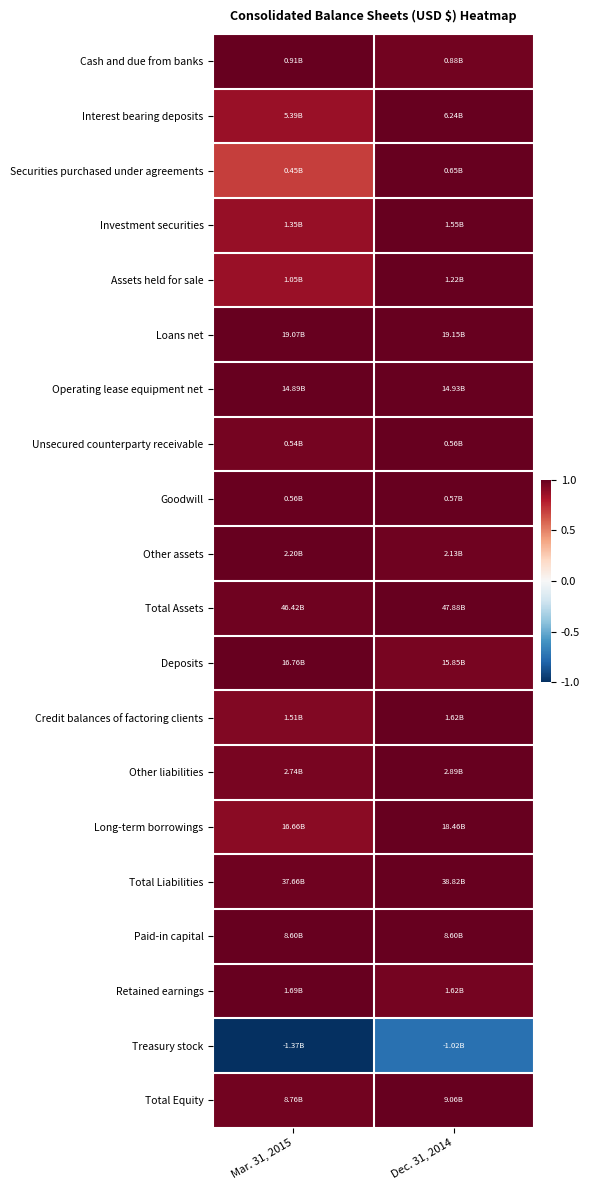

Reading left to right, transcribe all the data shown in this chart.

Cash and due from banks: Mar. 31, 2015=1.0	Dec. 31, 2014=1.0
Interest bearing deposits: Mar. 31, 2015=0.9	Dec. 31, 2014=1.0
Securities purchased under agreements: Mar. 31, 2015=0.7	Dec. 31, 2014=1.0
Investment securities: Mar. 31, 2015=0.9	Dec. 31, 2014=1.0
Assets held for sale: Mar. 31, 2015=0.9	Dec. 31, 2014=1.0
Loans net: Mar. 31, 2015=1.0	Dec. 31, 2014=1.0
Operating lease equipment net: Mar. 31, 2015=1.0	Dec. 31, 2014=1.0
Unsecured counterparty receivable: Mar. 31, 2015=1.0	Dec. 31, 2014=1.0
Goodwill: Mar. 31, 2015=1.0	Dec. 31, 2014=1.0
Other assets: Mar. 31, 2015=1.0	Dec. 31, 2014=1.0
Total Assets: Mar. 31, 2015=1.0	Dec. 31, 2014=1.0
Deposits: Mar. 31, 2015=1.0	Dec. 31, 2014=0.9
Credit balances of factoring clients: Mar. 31, 2015=0.9	Dec. 31, 2014=1.0
Other liabilities: Mar. 31, 2015=0.9	Dec. 31, 2014=1.0
Long-term borrowings: Mar. 31, 2015=0.9	Dec. 31, 2014=1.0
Total Liabilities: Mar. 31, 2015=1.0	Dec. 31, 2014=1.0
Paid-in capital: Mar. 31, 2015=1.0	Dec. 31, 2014=1.0
Retained earnings: Mar. 31, 2015=1.0	Dec. 31, 2014=1.0
Treasury stock: Mar. 31, 2015=-1.0	Dec. 31, 2014=-0.7
Total Equity: Mar. 31, 2015=1.0	Dec. 31, 2014=1.0